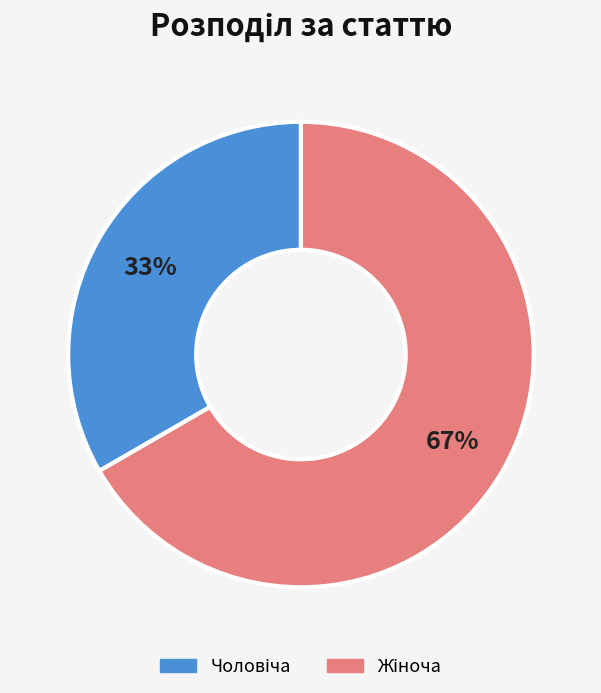

Is there a majority slice in this chart?

Yes